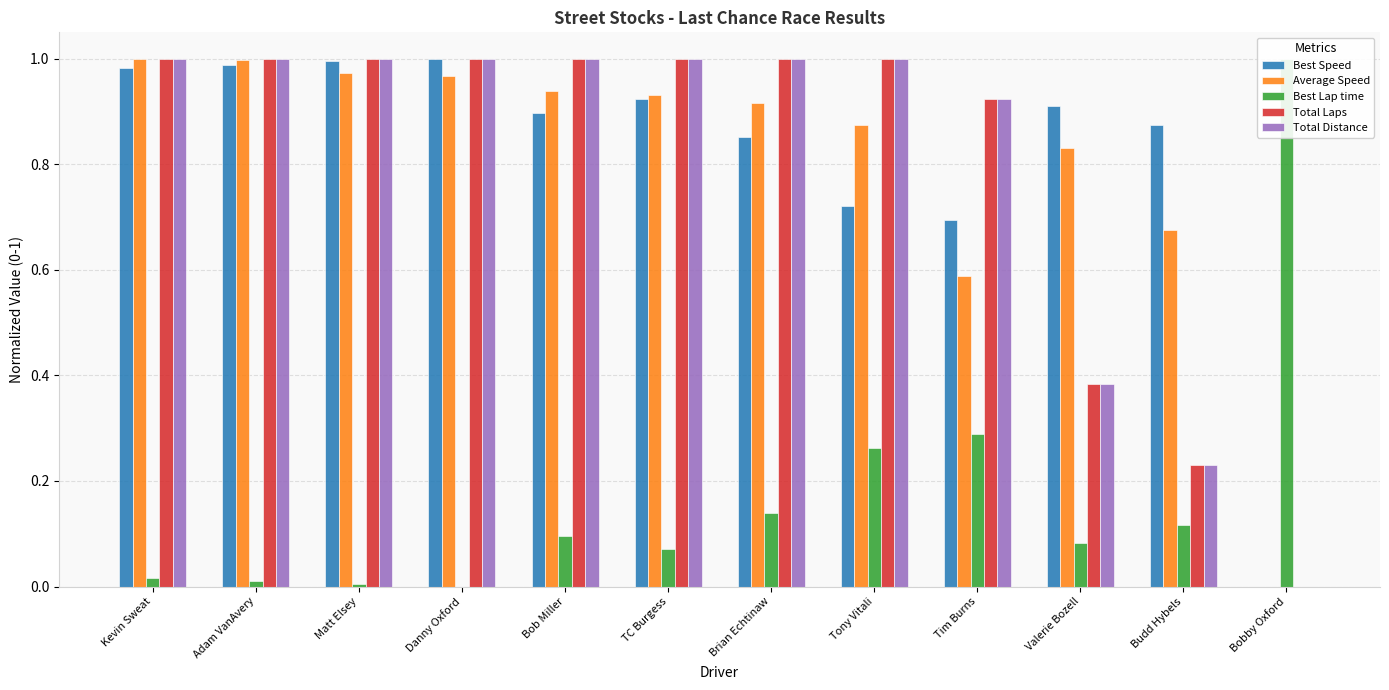

What are all the series names shown in the legend?

Best Speed, Average Speed, Best Lap time, Total Laps, Total Distance